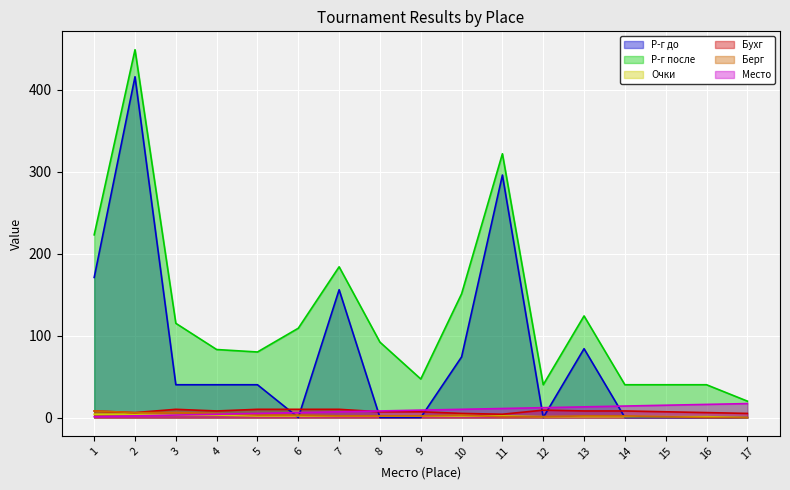

At how many categories does at least one series exceed 43?

12